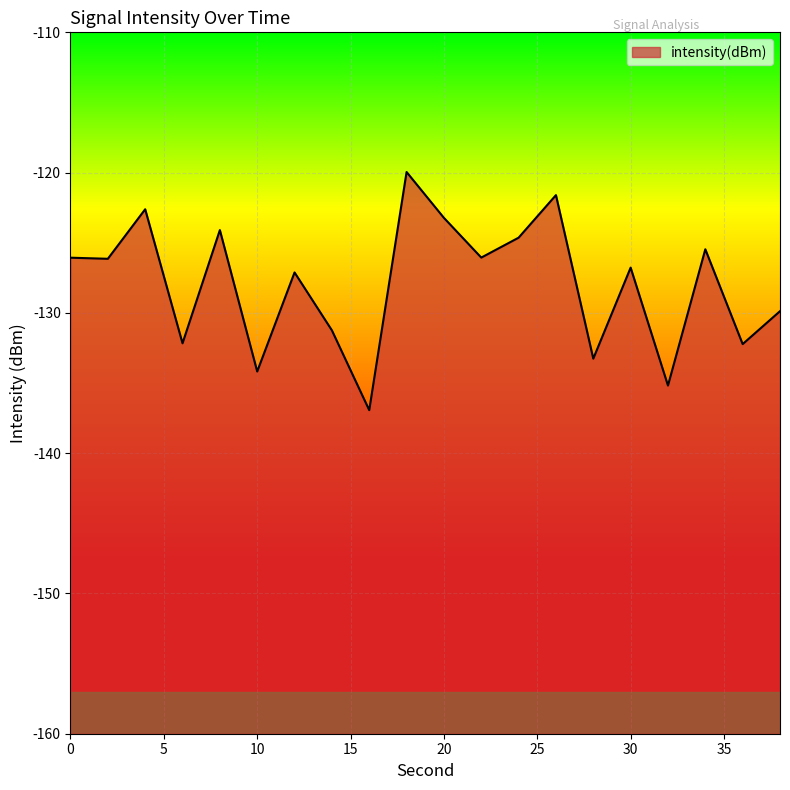

What is the value of the 18th point from the left?

-125.5